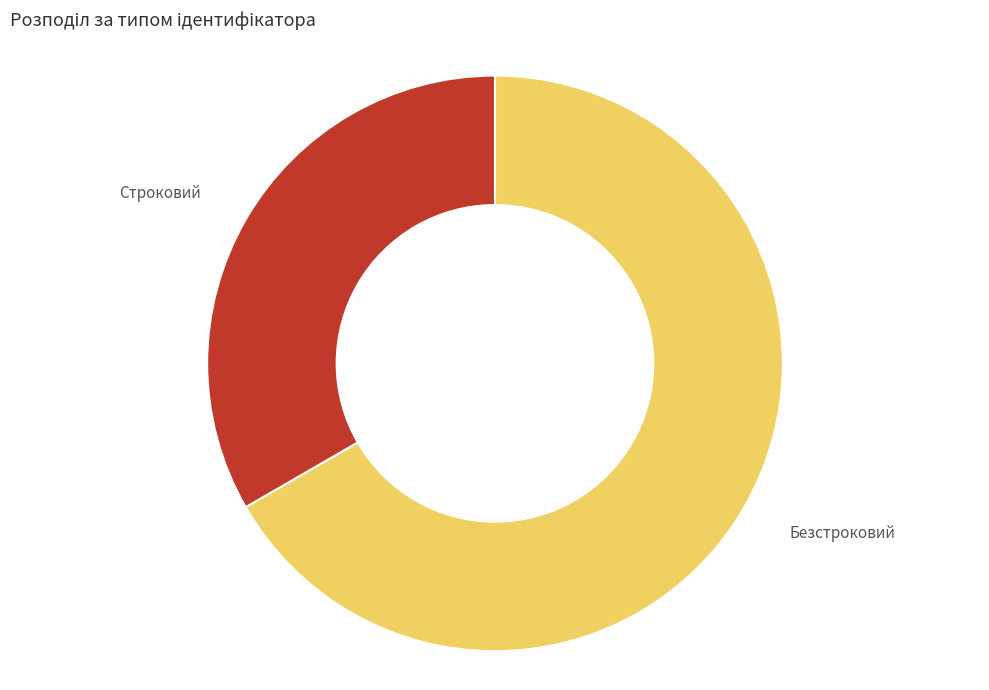

Which slice is the smallest?

Строковий